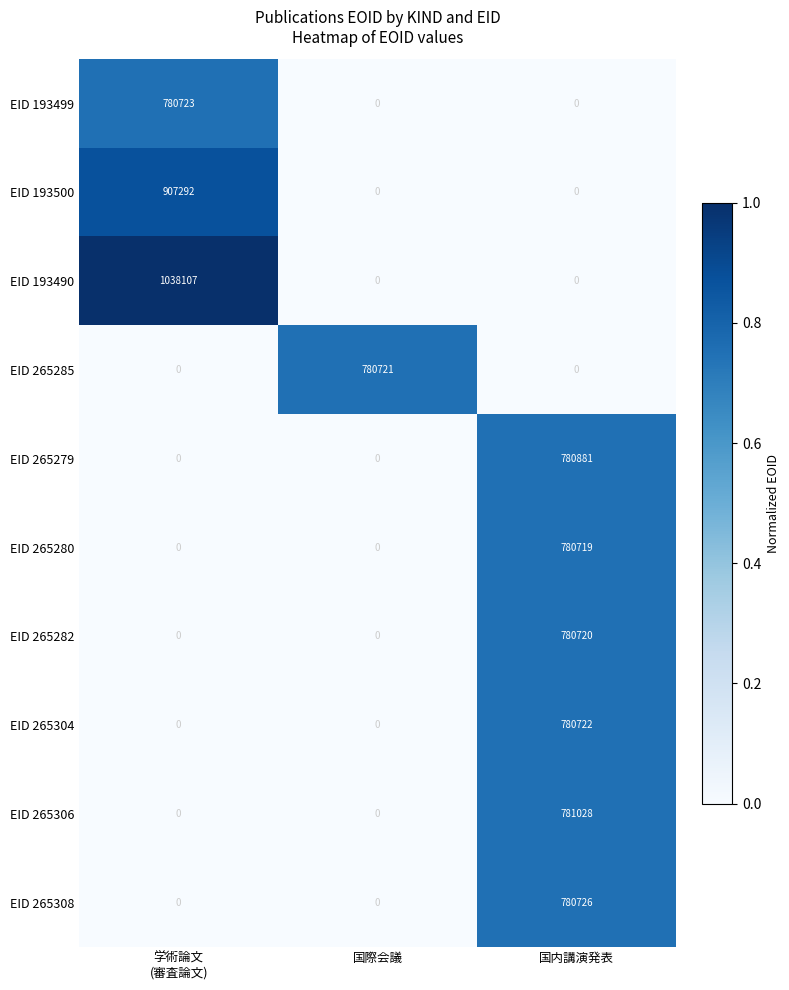

Which series changed the most between 学術論文
(審査論文) and 国内講演発表?

EID 193490